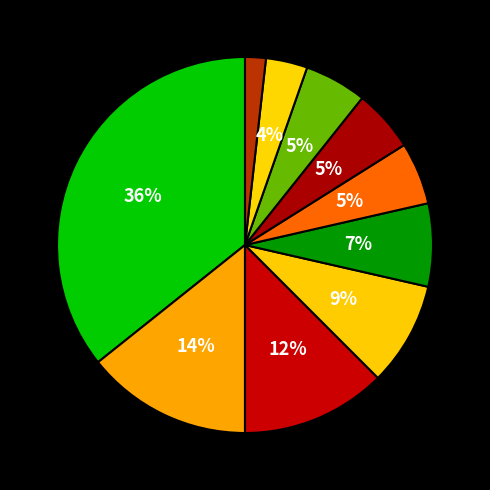

Count the number of slices in the pie.

10